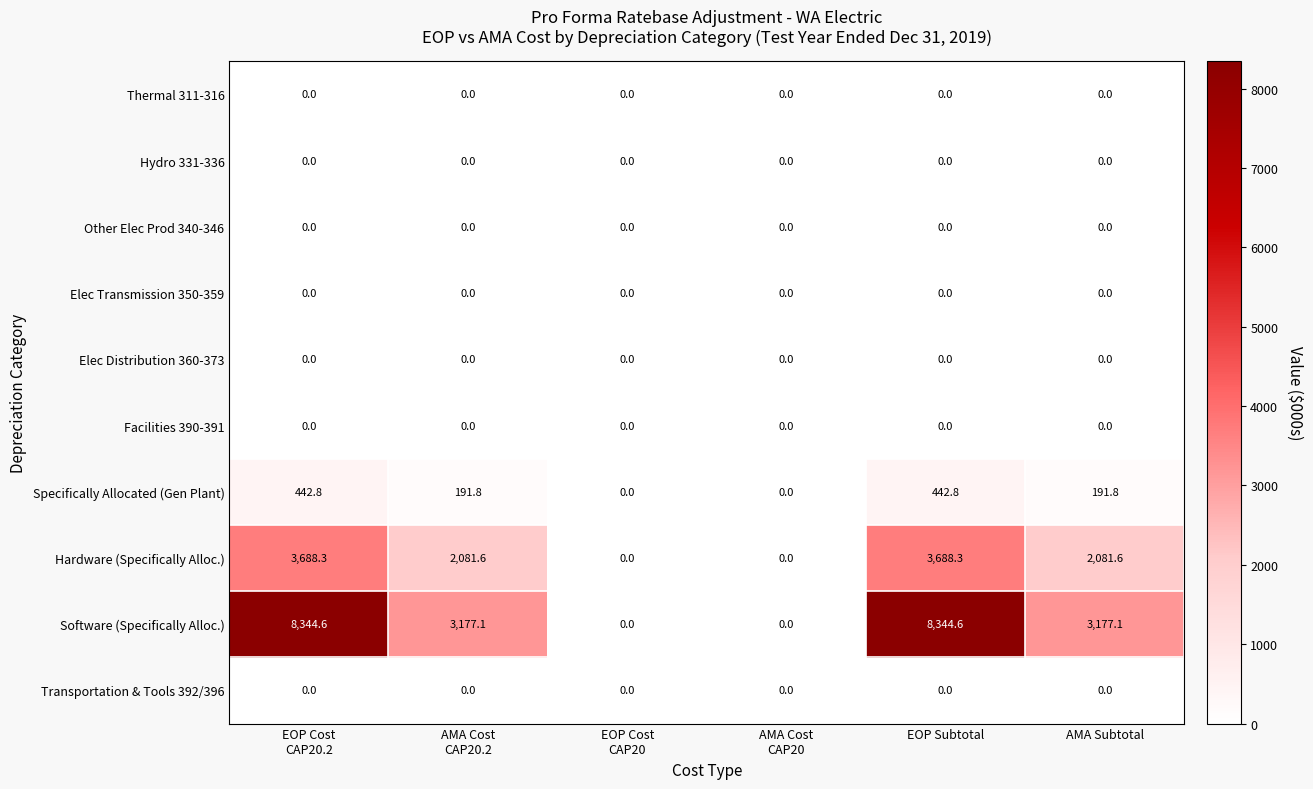

Which series has the largest total across all categories?

Software (Specifically Alloc.)